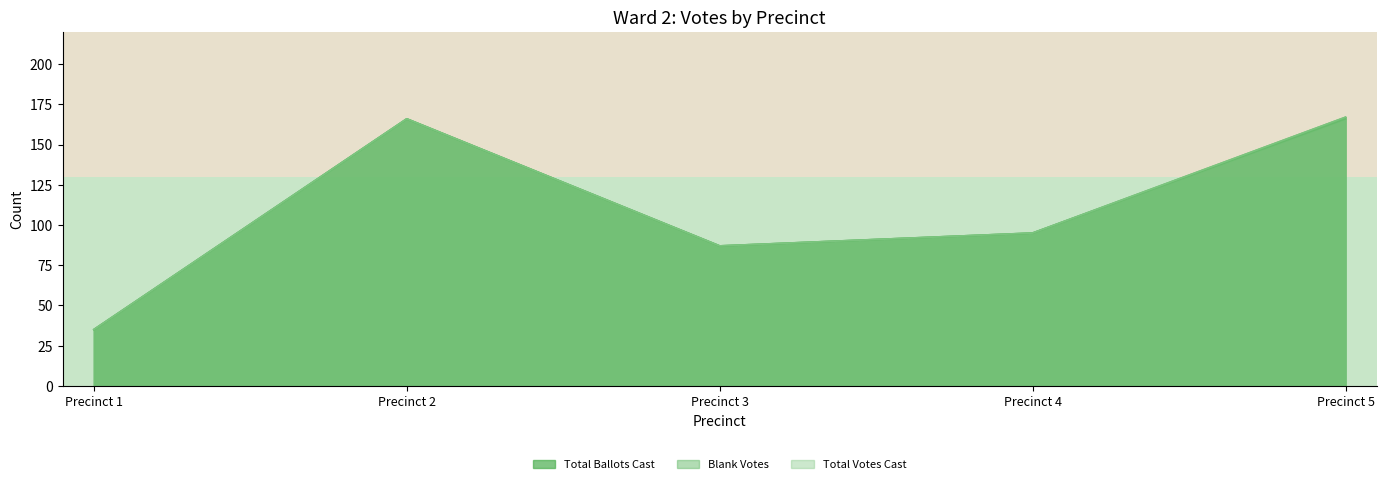

Rank the series by their maximum value, from highest to lowest.

Total Ballots Cast, Total Votes Cast, Blank Votes